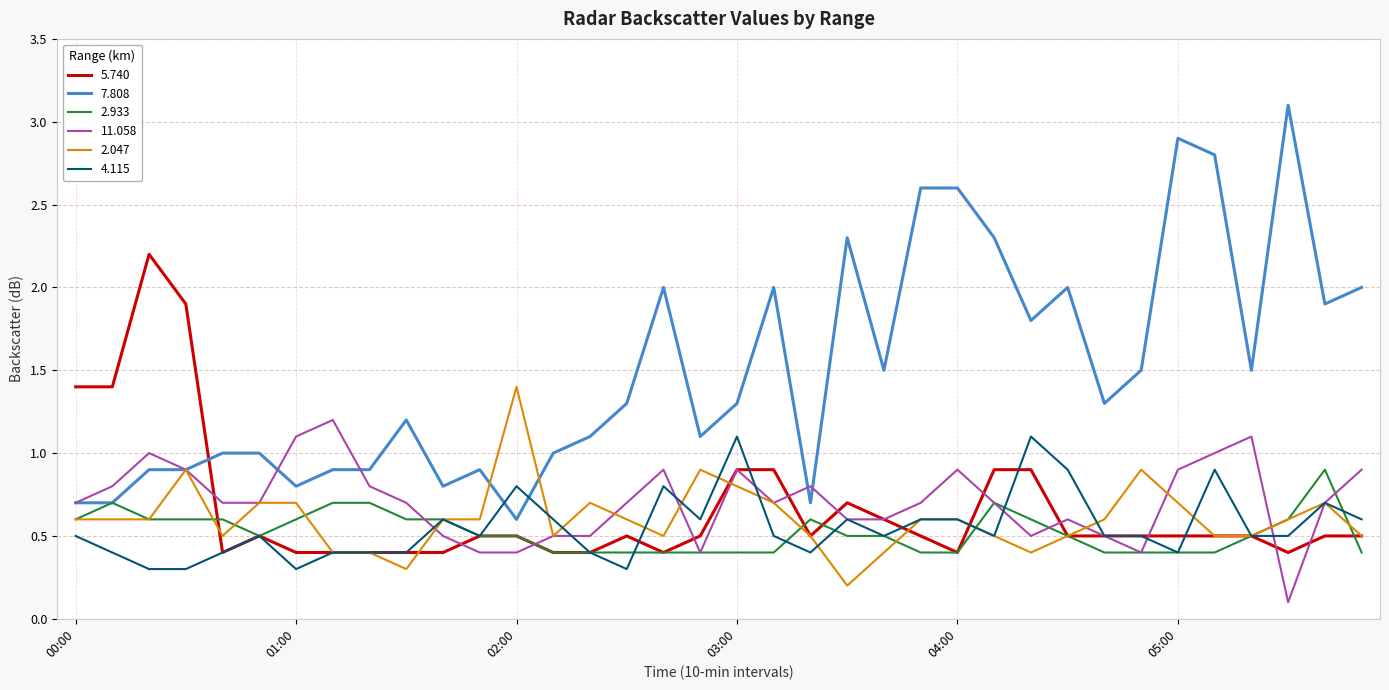

What is the minimum value for 7.808?

0.6